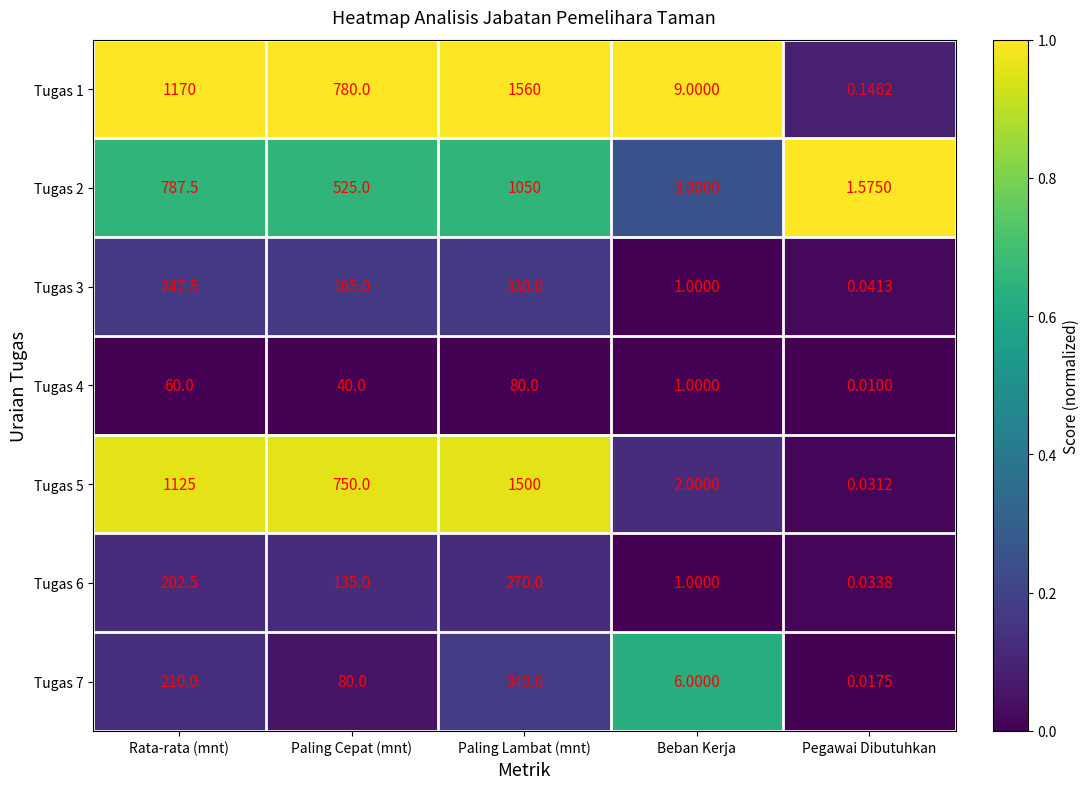

At which category is the sum across all series the highest?

Paling Lambat (mnt)